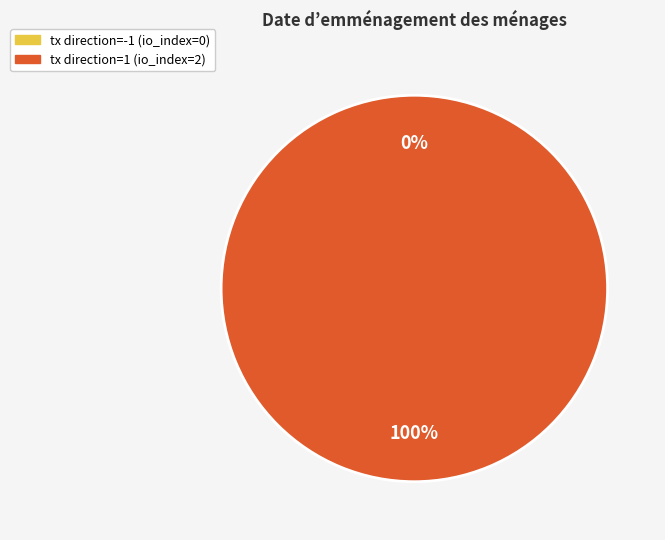

The direction=-1, io_index=0 slice represents 9% of the pie. True or false?

False